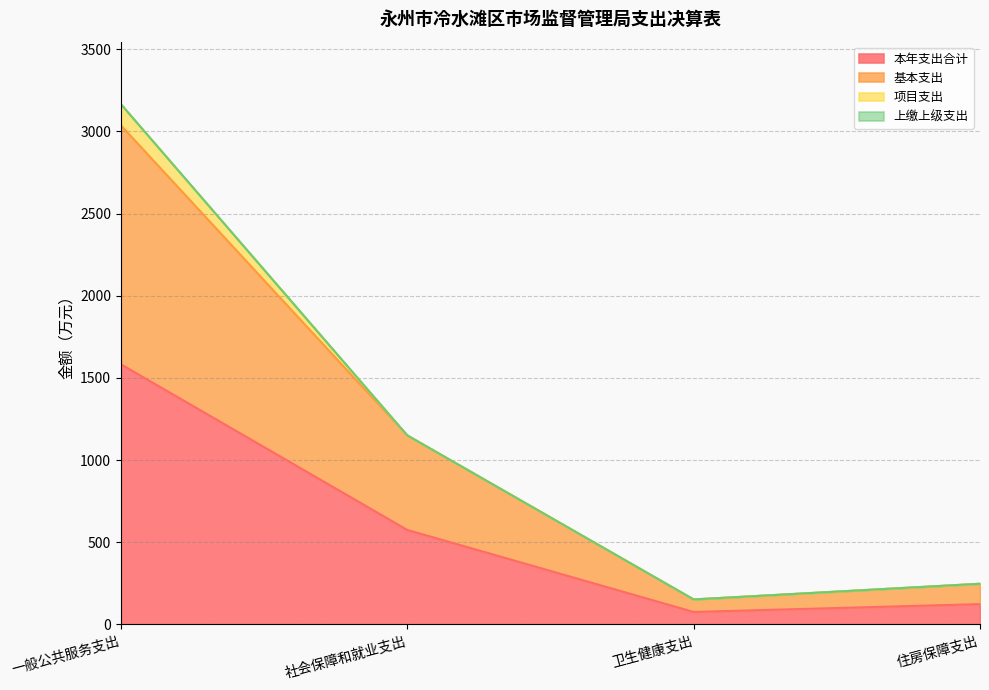

What is the sum of all 本年支出合计 values?

2358.3